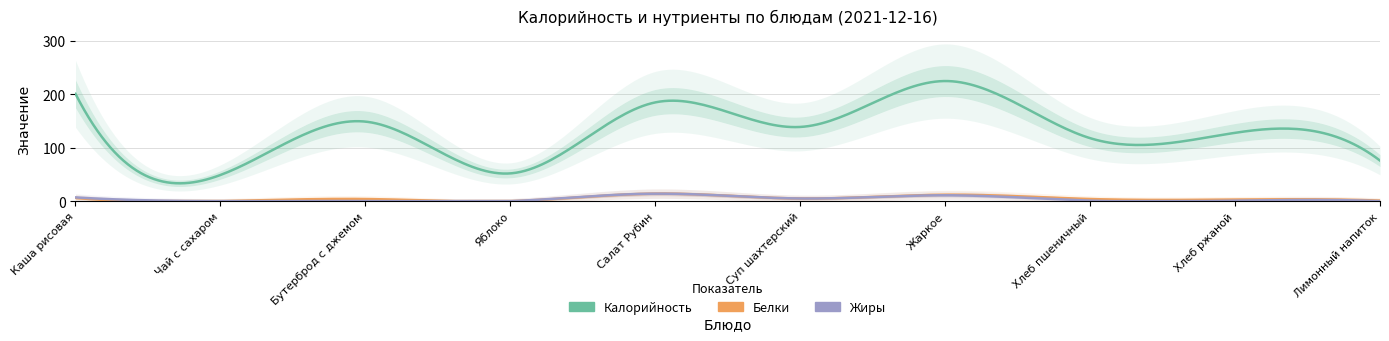

Which category has the lowest value in the Калорийность series?

Чай с сахаром